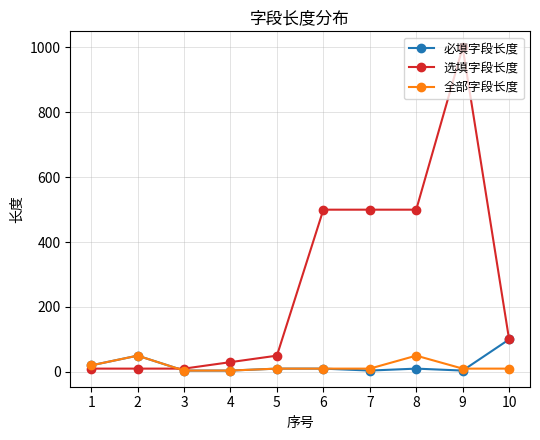

Is it true that 必填字段长度 equals 10 at 5?

True